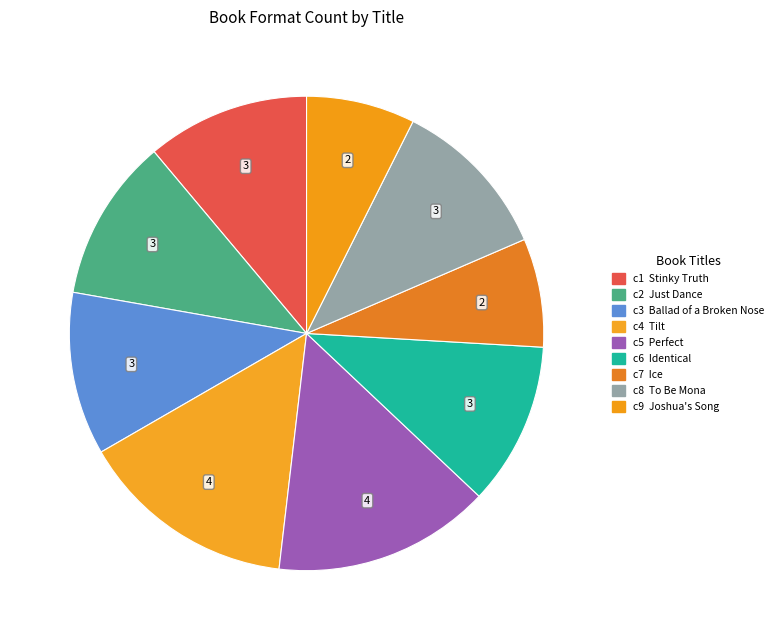

How many slices are in this pie chart?

9